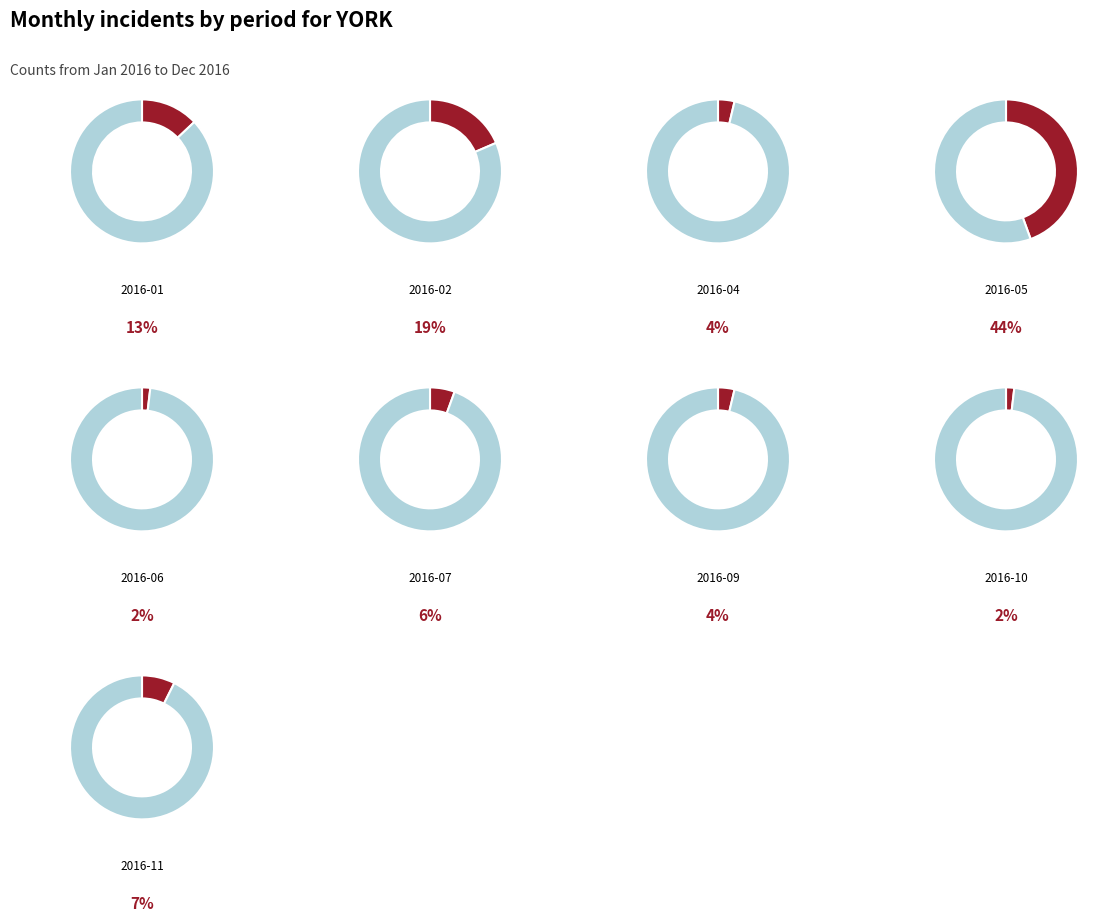

Which category has the biggest portion of the pie?

2016-05